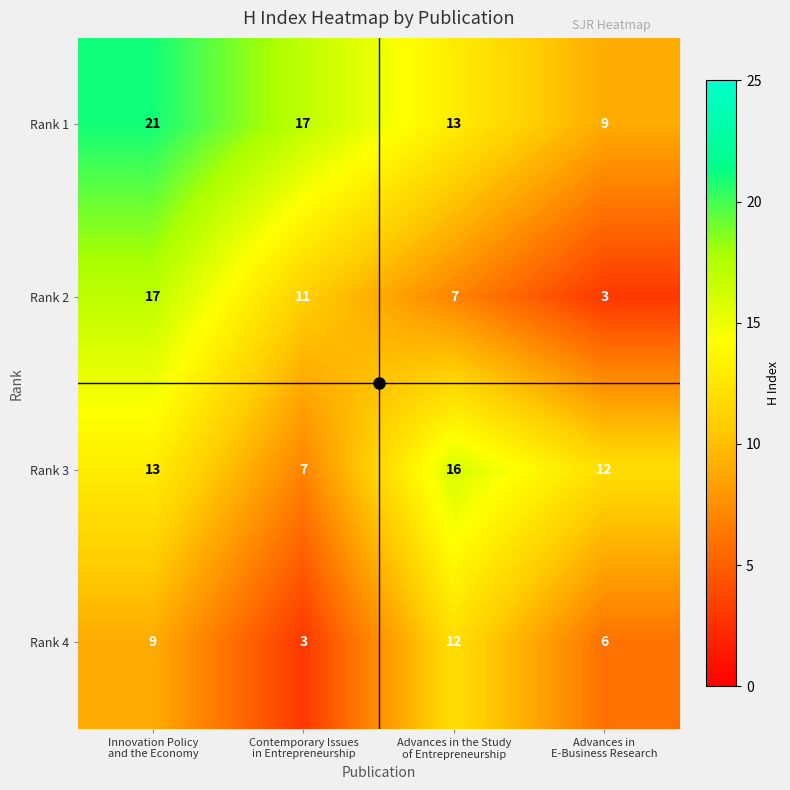

Which series has the widest spread of values?

Rank 2